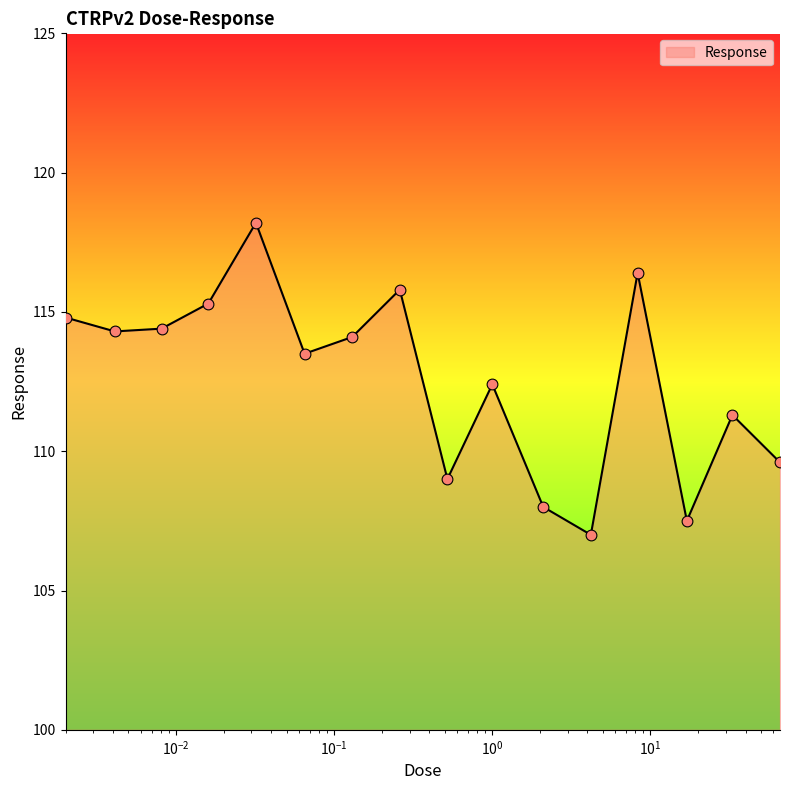

What is the minimum value shown in the chart?

107.0